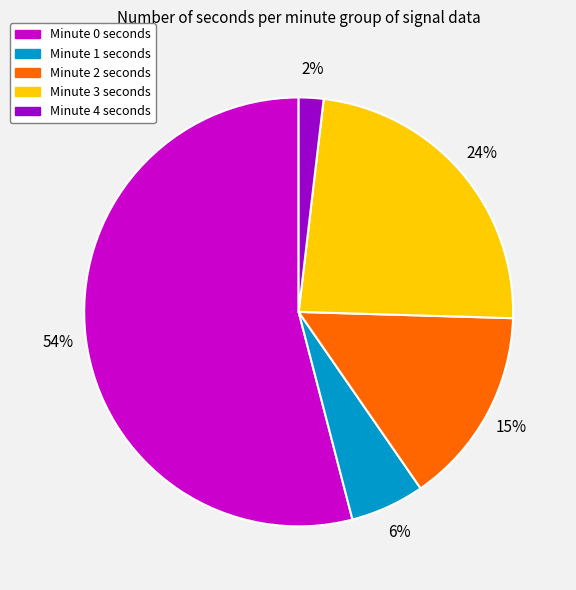

Approximately how many times larger is the value at Minute 3 seconds compared to Minute 2 seconds?

1.6